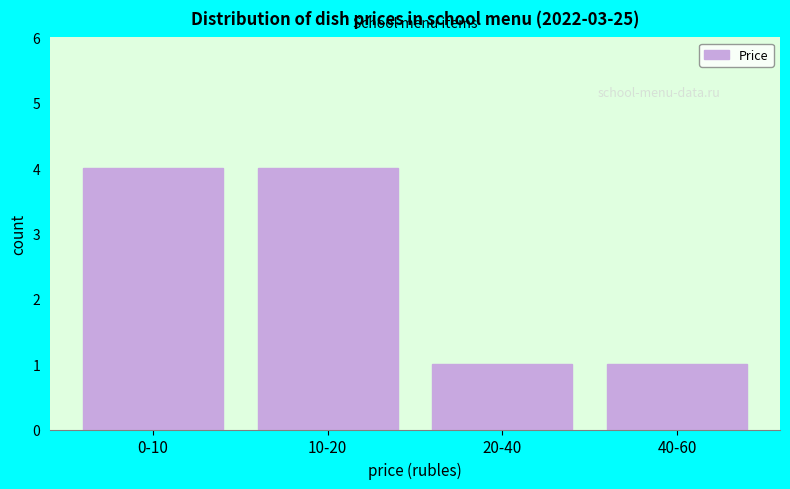

Reading right to left, transcribe all the data shown in this chart.

40-60=1	20-40=1	10-20=4	0-10=4